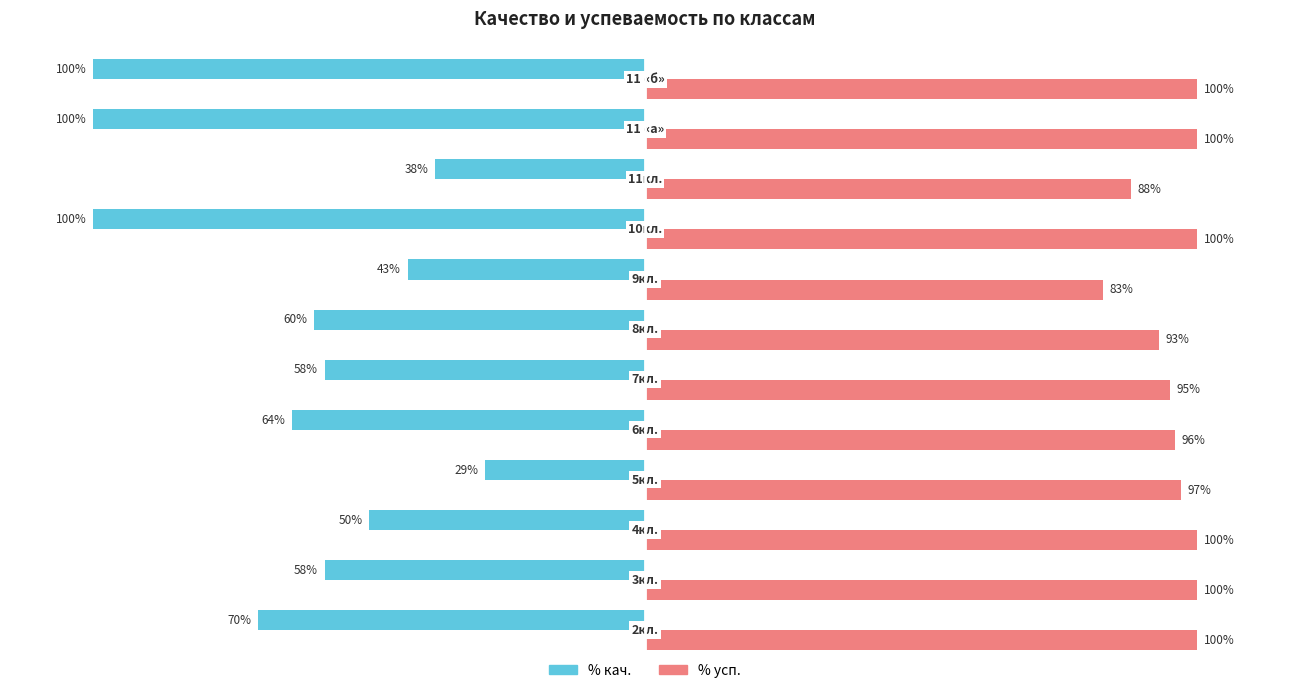

Rank the series by their average value, from highest to lowest.

% усп., % кач.